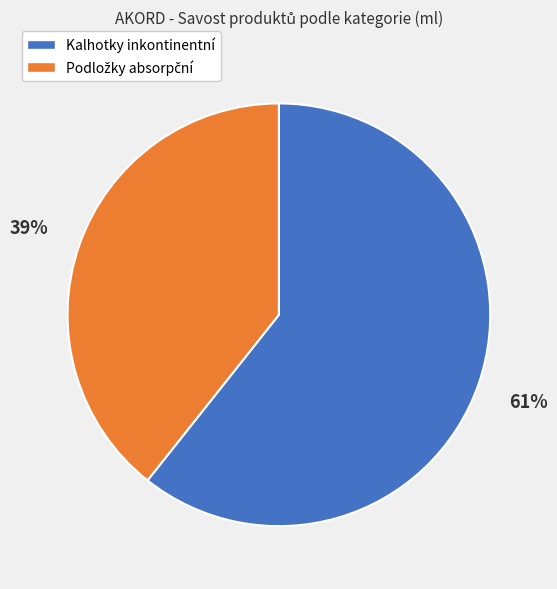

Which category has the biggest portion of the pie?

Kalhotky inkontinentní